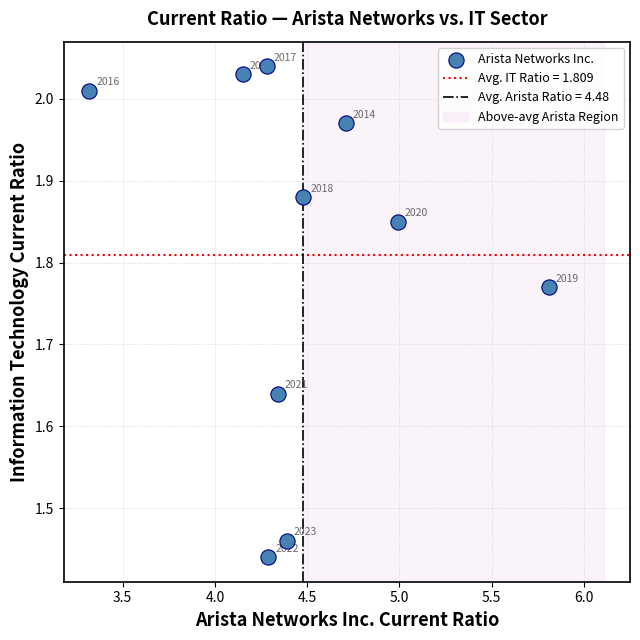

What is the range of X values (max minus min)?

2.5